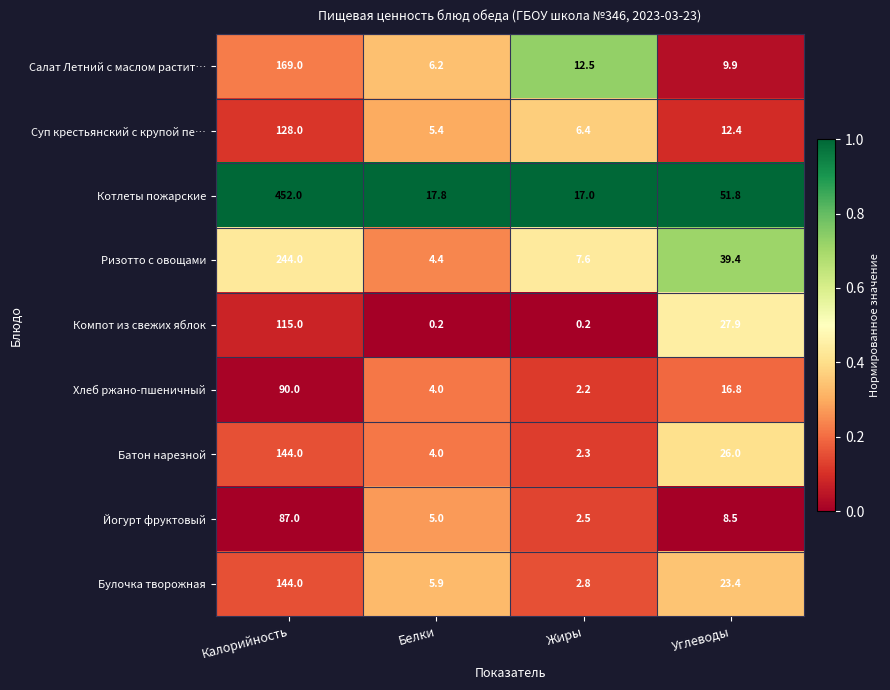

What is the sum of the Котлеты пожарские values at Жиры and Белки?

34.8